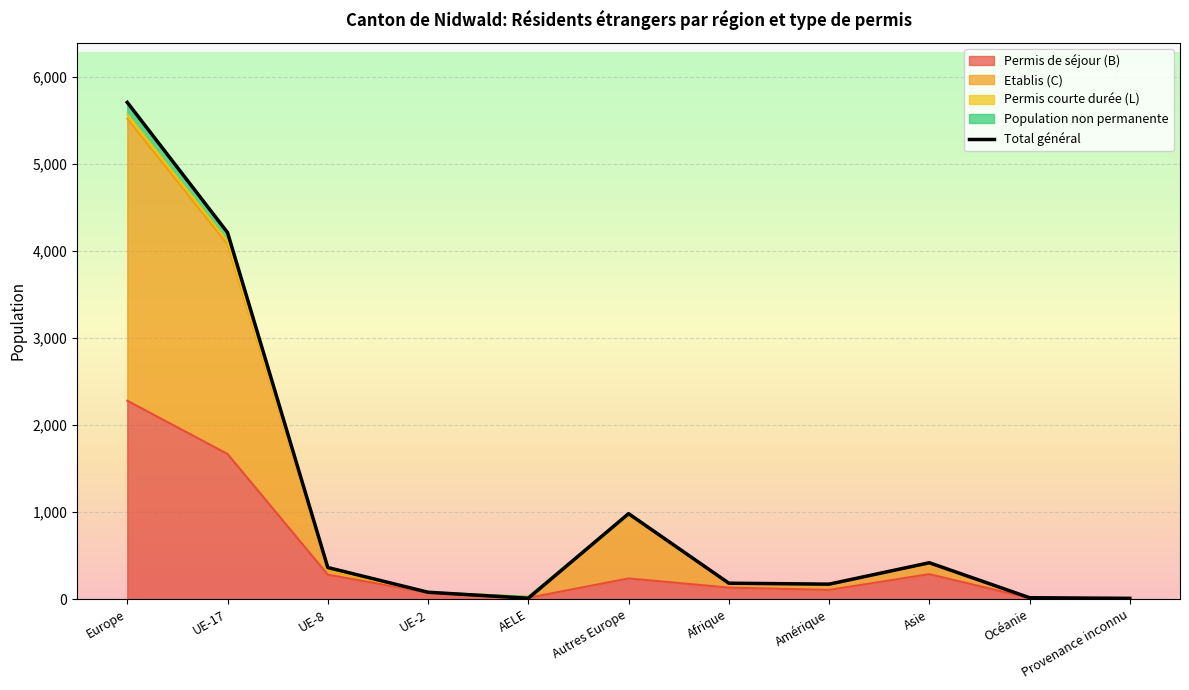

Reading left to right, what are all the values shown in this chart?

Europe=5709	UE-17=4213	UE-8=364	UE-2=80	AELE=11	Autres Europe=983	Afrique=184	Amérique=173	Asie=419	Océanie=17	Provenance inconnu=10